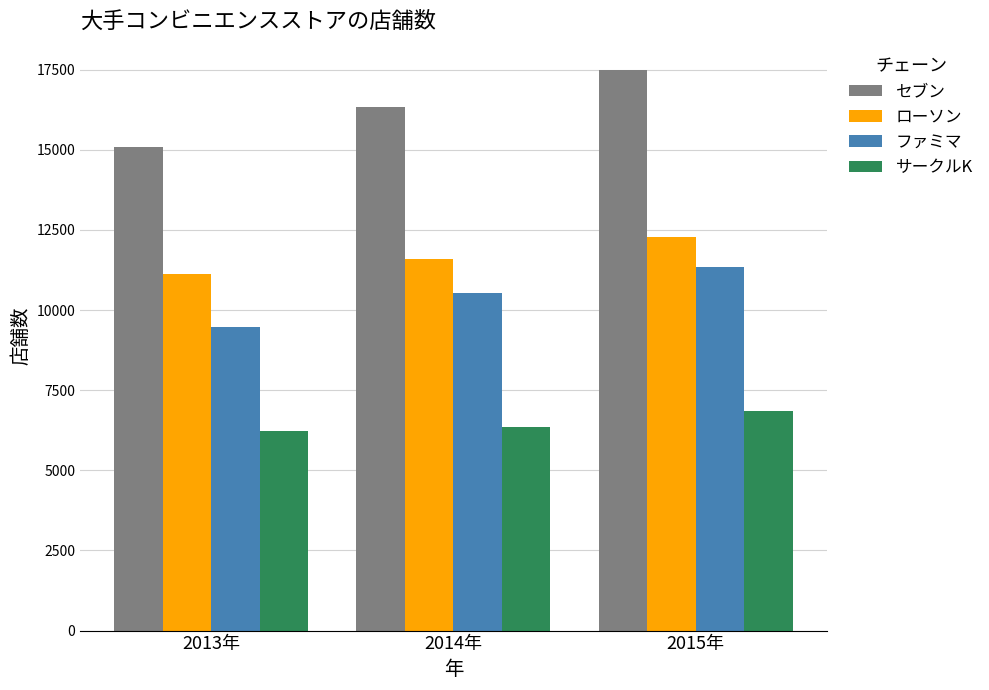

Which series has the largest total across all categories?

セブン